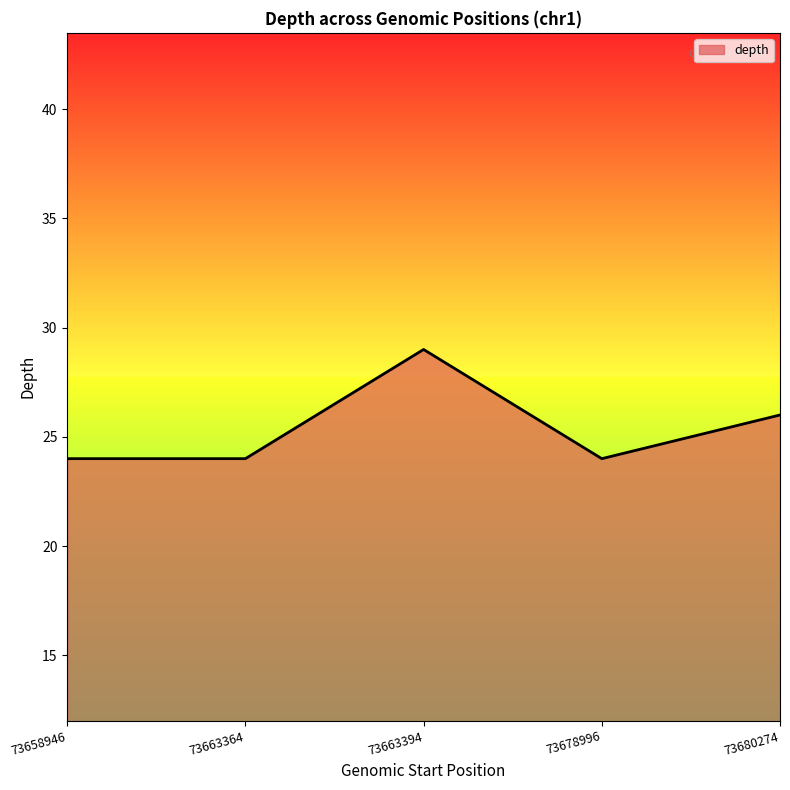

How many series are shown in this chart?

1